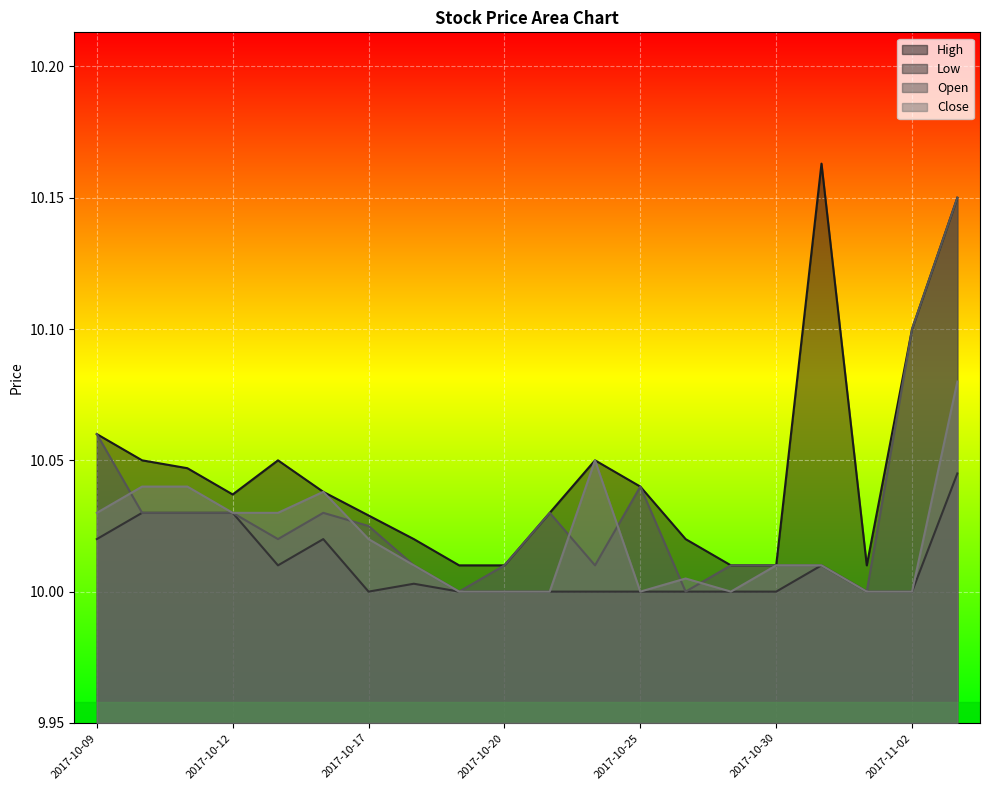

What are all the series names shown in the legend?

High, Low, Open, Close